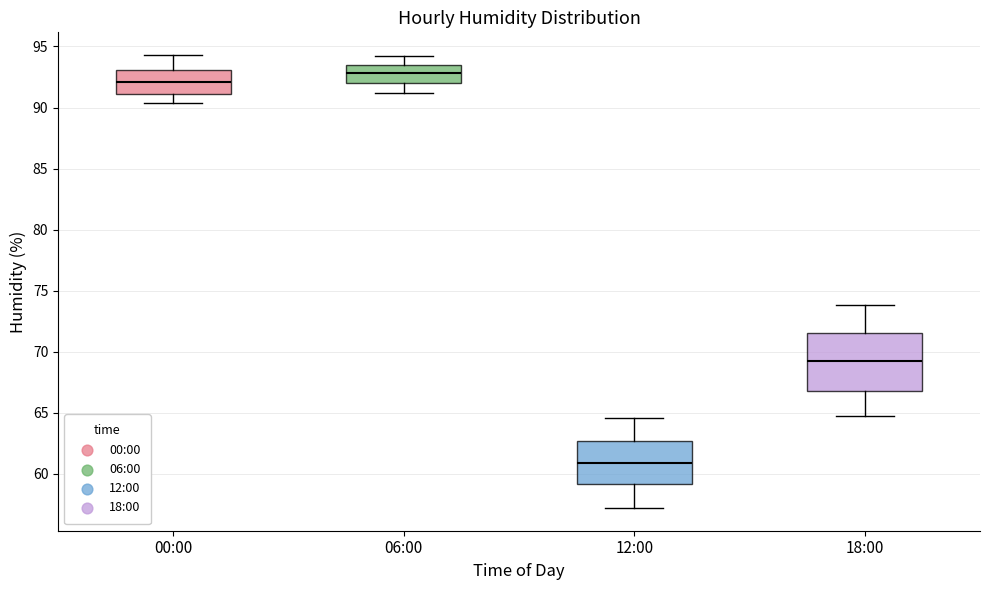

Which box's median line is the lowest?

12:00